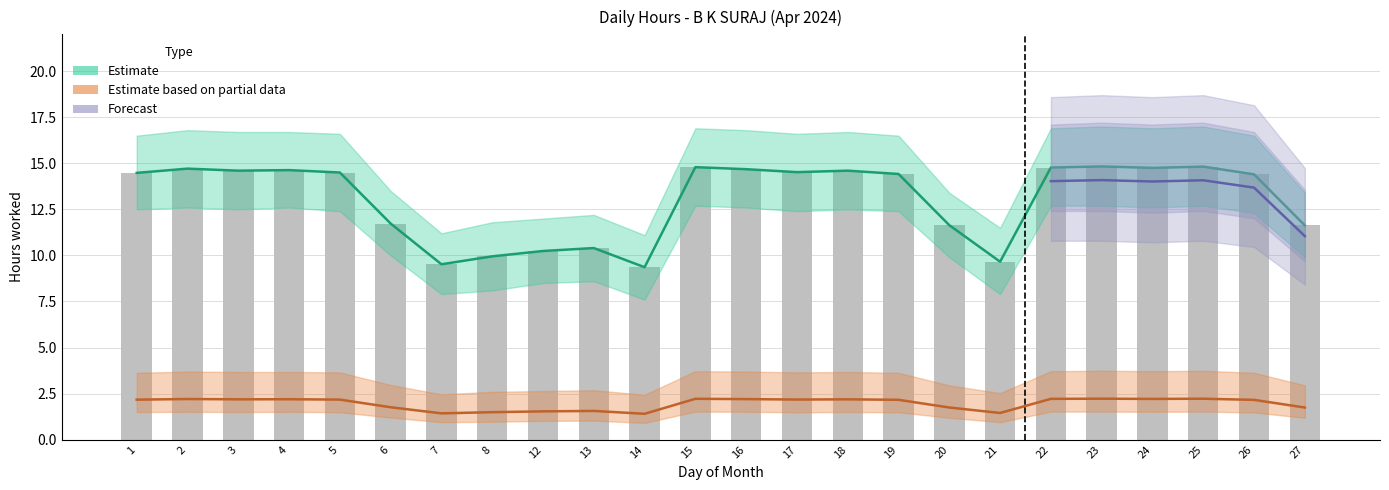

What is the value of the Low bar at the 17th from the left?

11.6